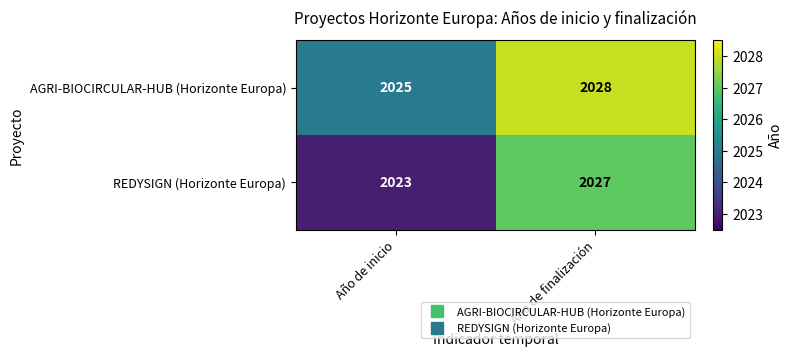

How many data points does each series have?

2